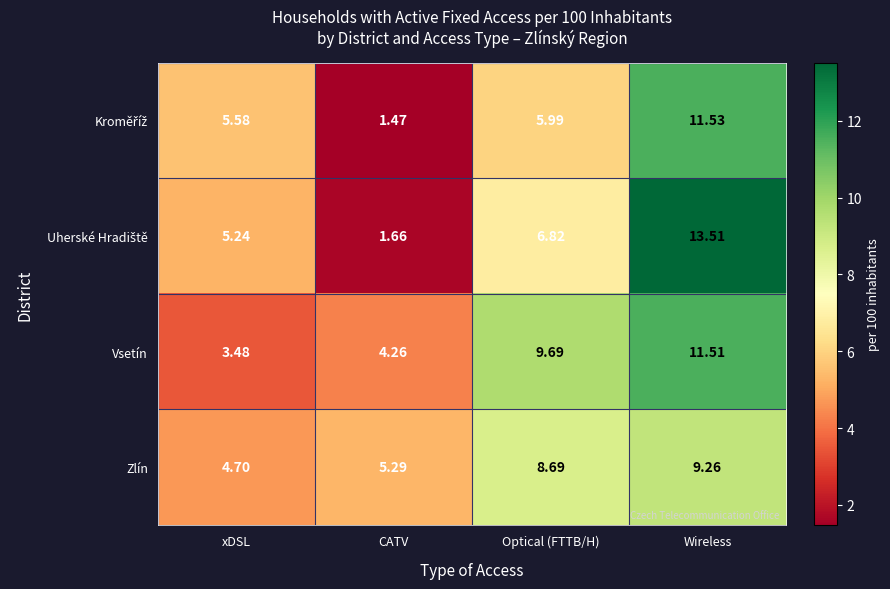

Which category has the lowest value in the Vsetín series?

xDSL